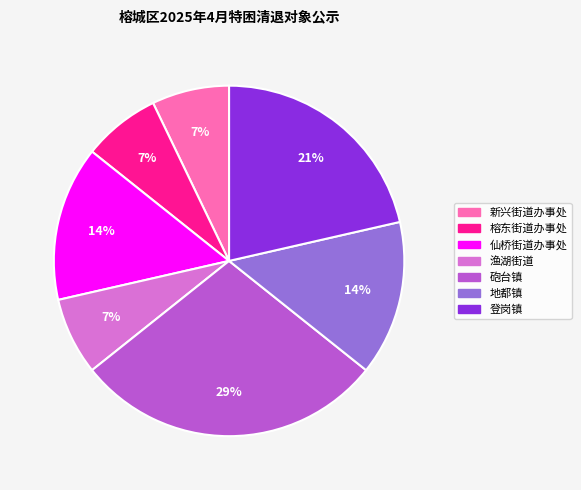

Combined, do 地都镇 and 榕东街道办事处 account for over 50%?

No